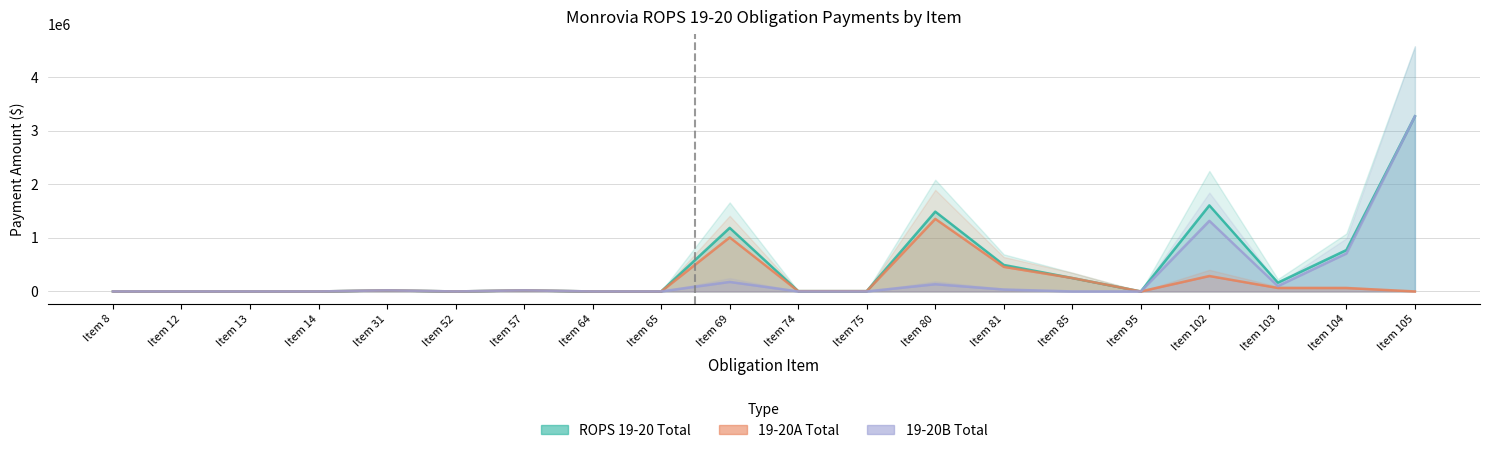

Which series changed the most between Item 69 and Item 75?

ROPS 19-20 Total